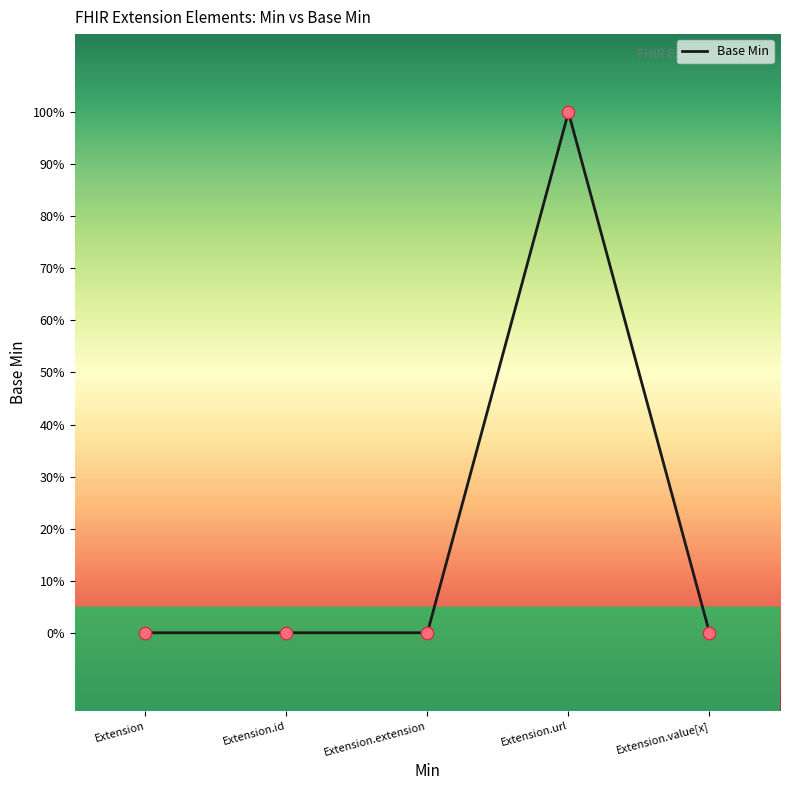

What is the change in value from Extension.url to Extension.value[x]?

-1